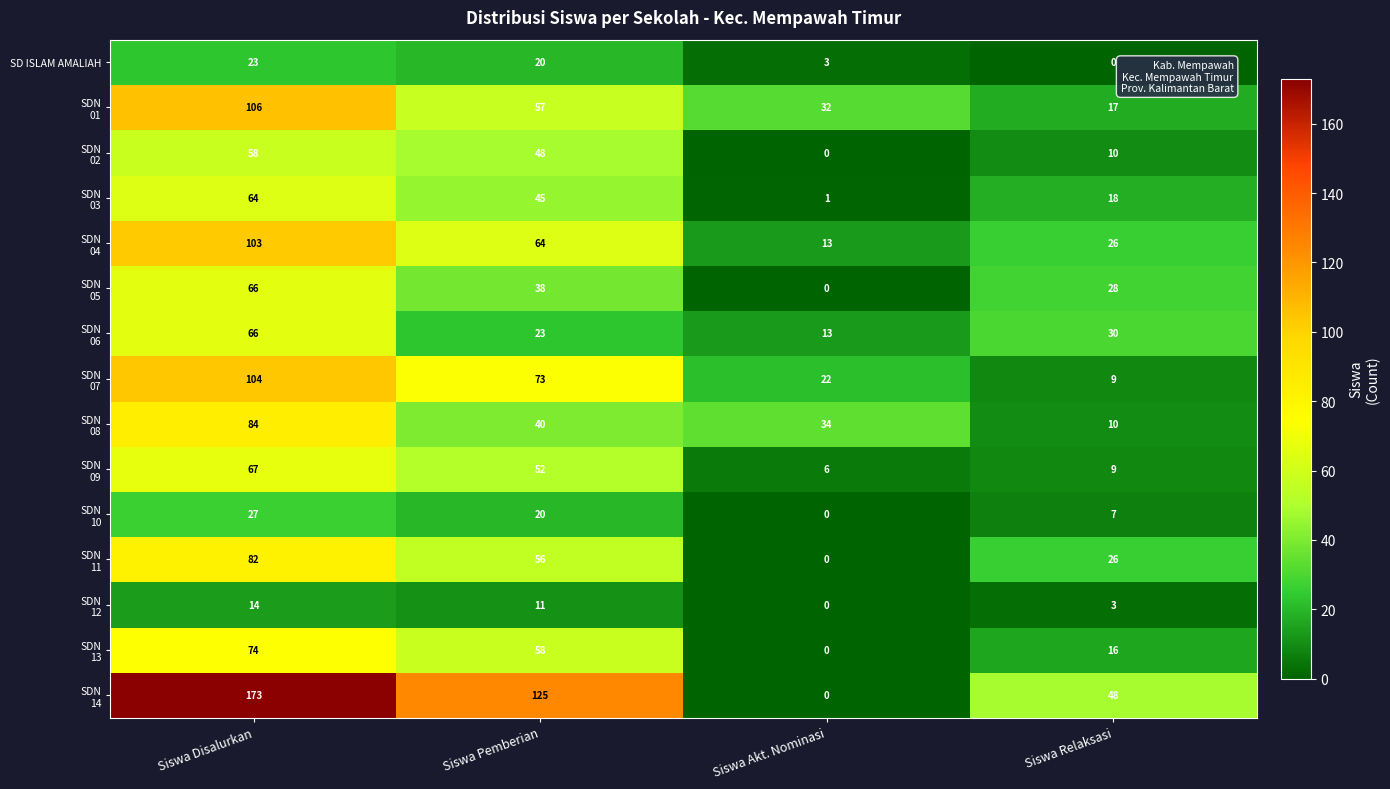

At which category is the sum across all series the highest?

Siswa Disalurkan